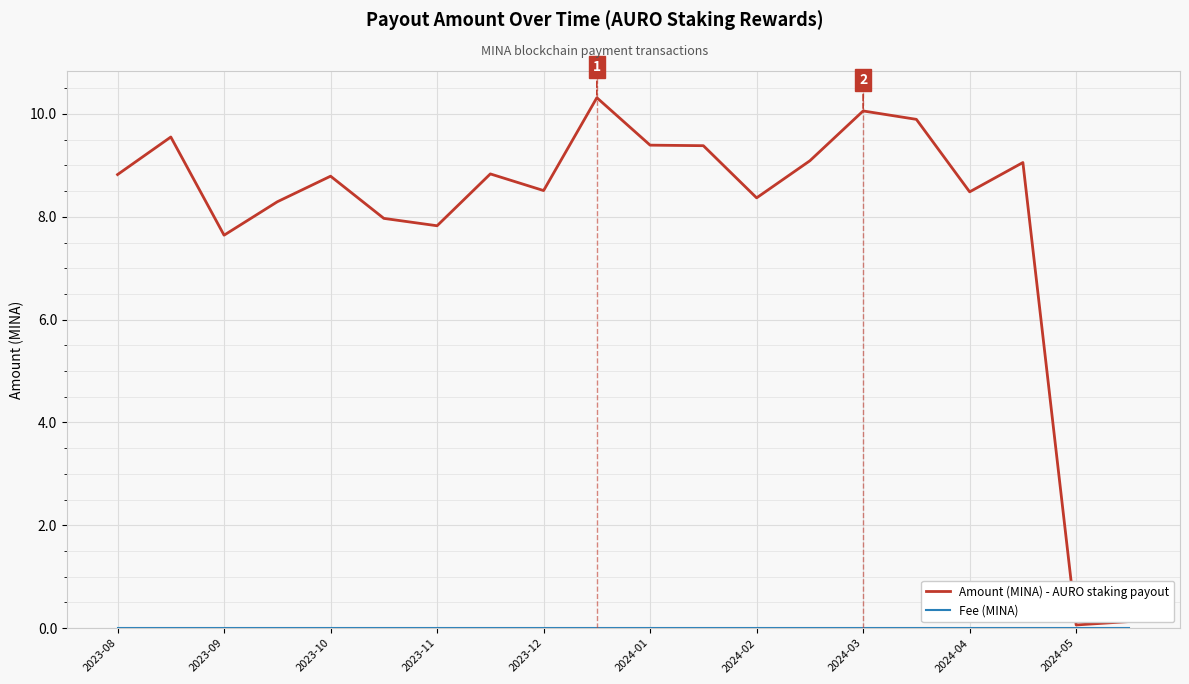

What is the highest value of the Amount (MINA) - AURO staking payout series?

10.3